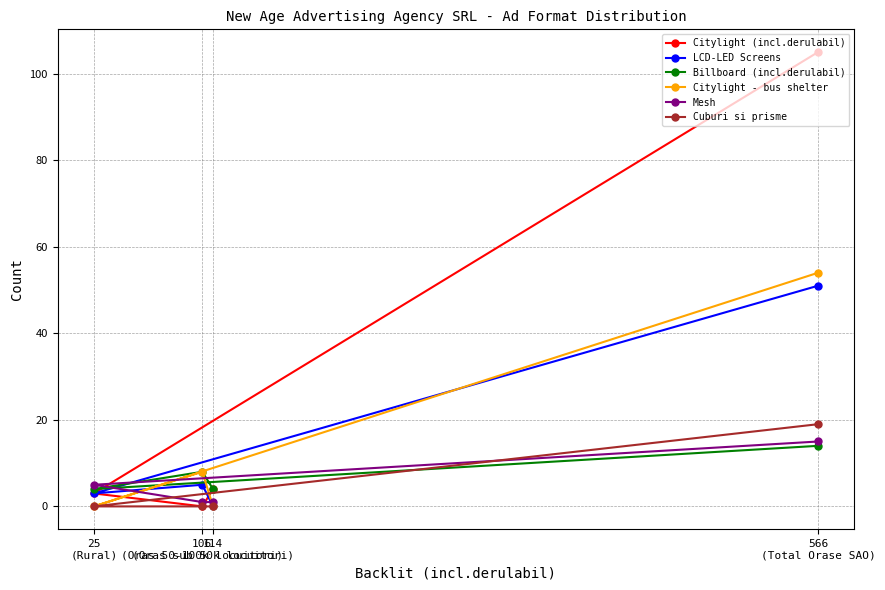

Which category has the lowest value across all series?

106
(Oras 50-100k locuitori)